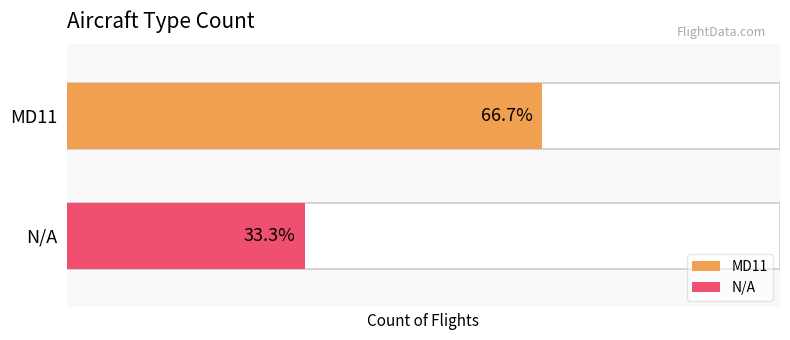

The value of N/A at 2 is -1. True or false?

False